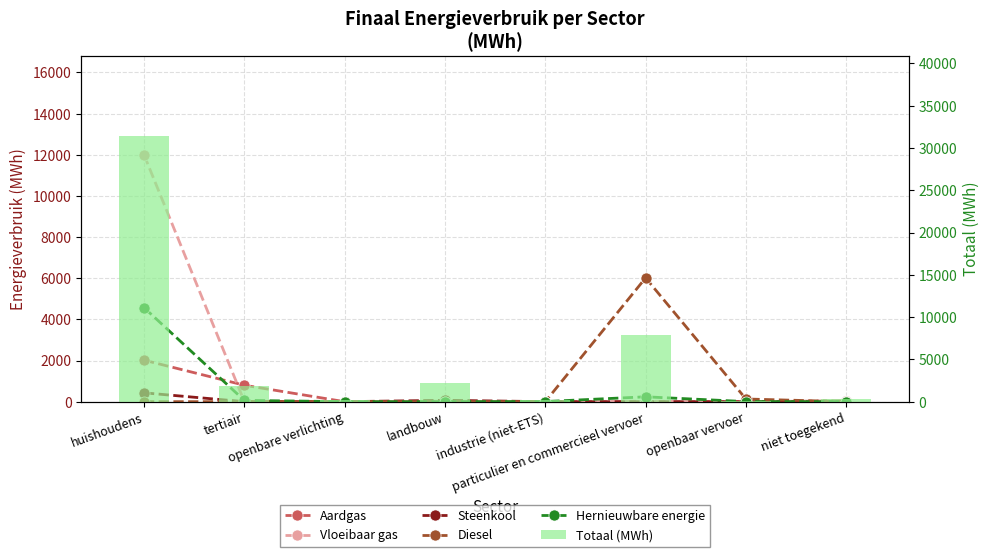

What is the label of the 8th bar from the left?

niet toegekend